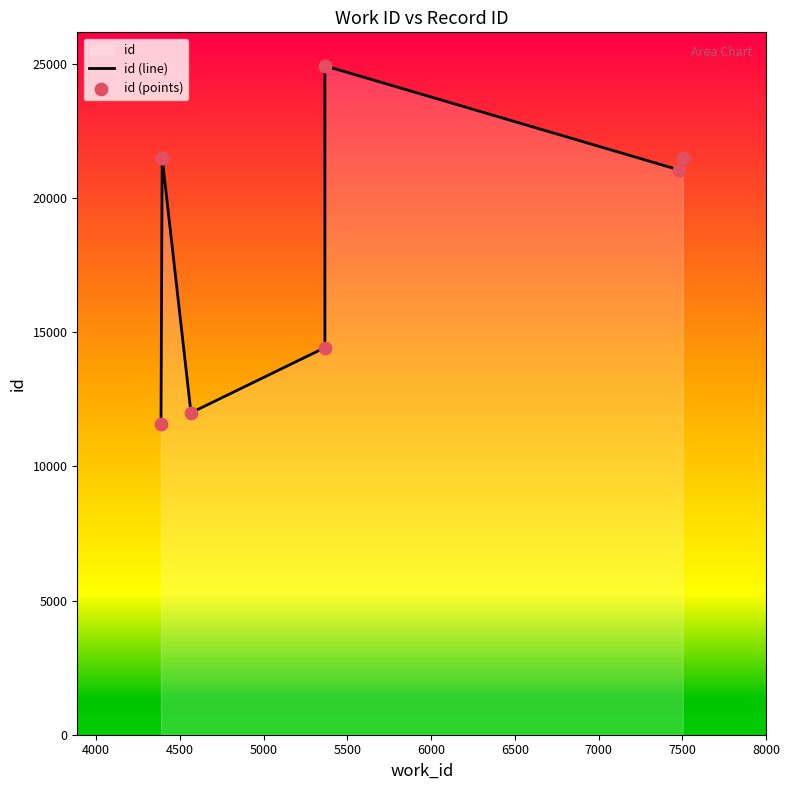

Which series contains the lowest Y value?

id (line)